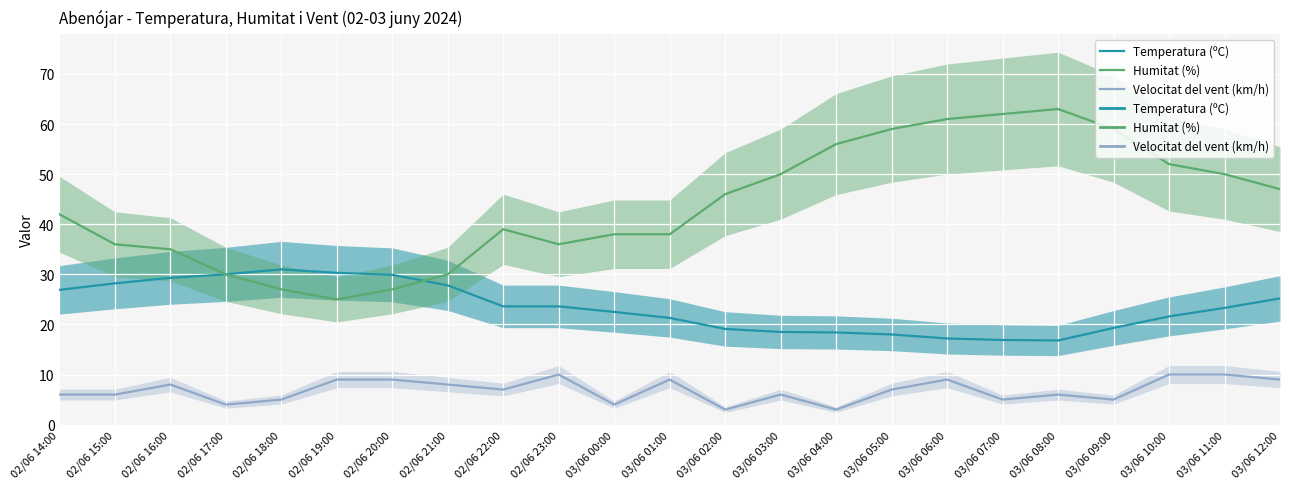

Which series has the largest total across all categories?

Humitat (%)